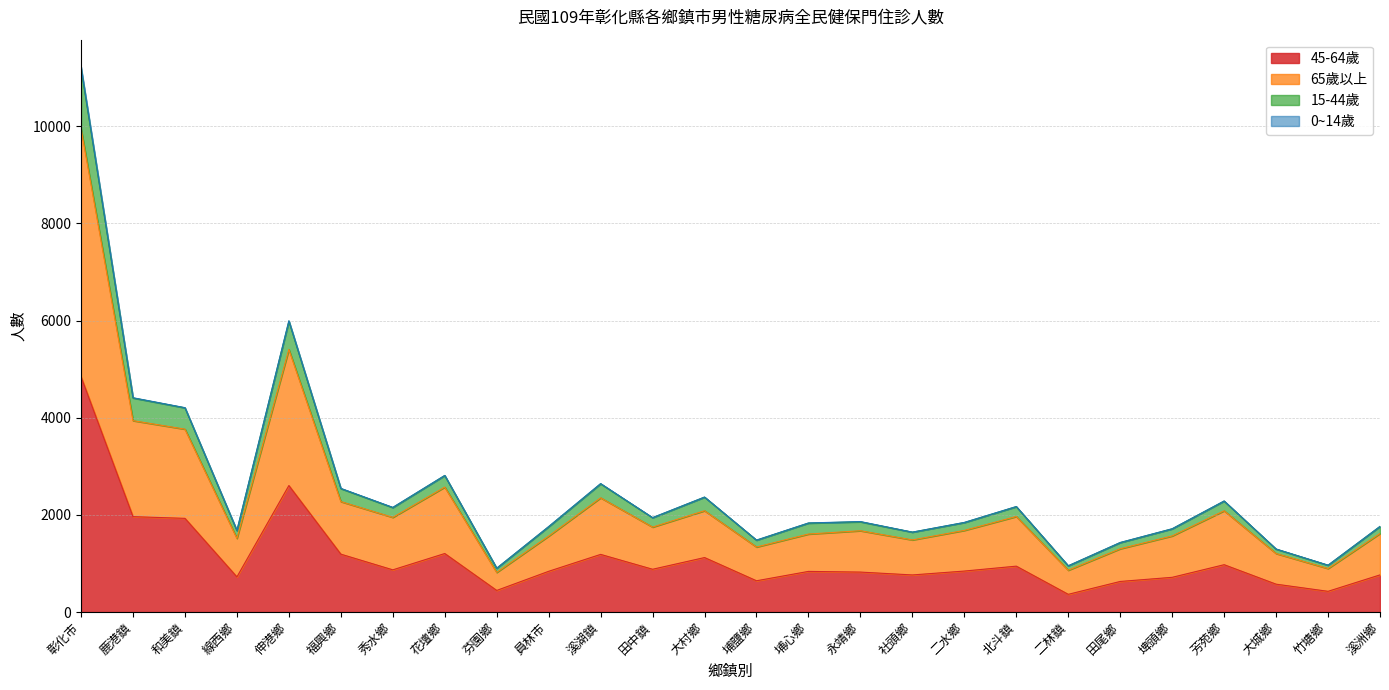

The 45-64歲 series shows 573 at 大城鄉. True or false?

True